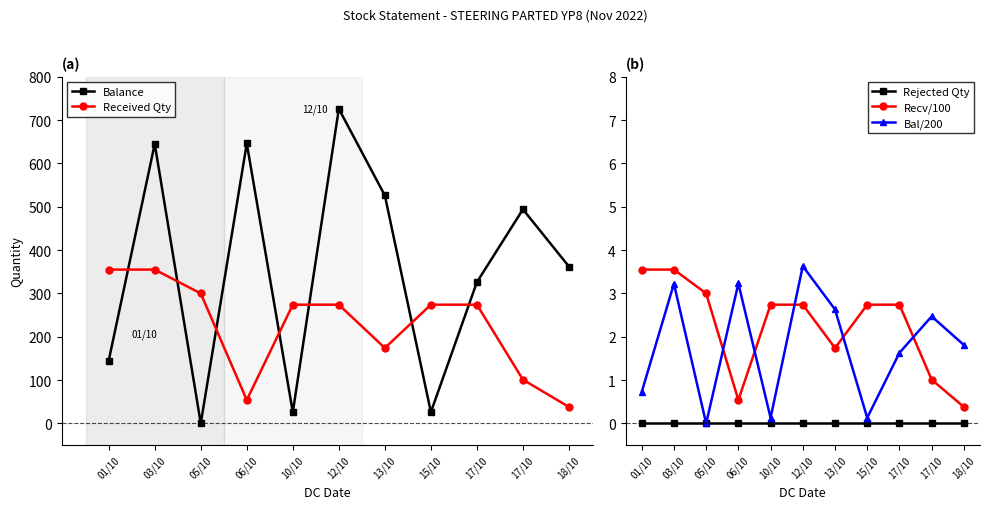

Reading left to right, list all the values displayed in this chart.

Balance: 01/10=145.0	03/10=645.0	05/10=0.0	06/10=646.0	10/10=26.0	12/10=726.0	13/10=526.0	15/10=26.0	17/10=326.0	17/10=494.0	18/10=362.0
Received Qty: 01/10=355.0	03/10=355.0	05/10=300.0	06/10=54.0	10/10=274.0	12/10=274.0	13/10=174.0	15/10=274.0	17/10=274.0	17/10=101.0	18/10=38.0
Rejected Qty: 01/10=0.0	03/10=0.0	05/10=0.0	06/10=0.0	10/10=0.0	12/10=0.0	13/10=0.0	15/10=0.0	17/10=0.0	17/10=0.0	18/10=0.0
Recv/100: 01/10=3.5	03/10=3.5	05/10=3.0	06/10=0.5	10/10=2.7	12/10=2.7	13/10=1.7	15/10=2.7	17/10=2.7	17/10=1.0	18/10=0.4
Bal/200: 01/10=0.7	03/10=3.2	05/10=0.0	06/10=3.2	10/10=0.1	12/10=3.6	13/10=2.6	15/10=0.1	17/10=1.6	17/10=2.5	18/10=1.8